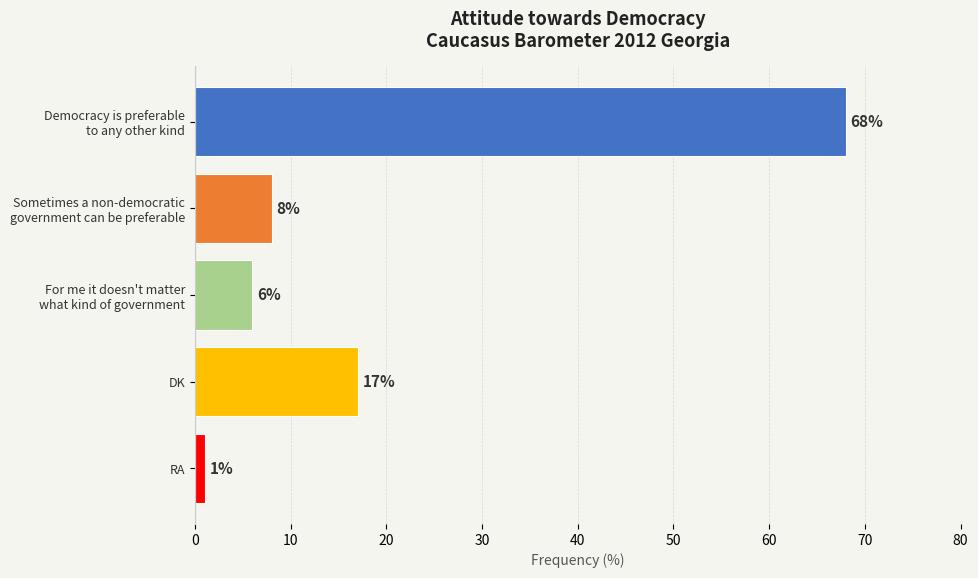

The chart shows a value of 5 at DK. True or false?

False